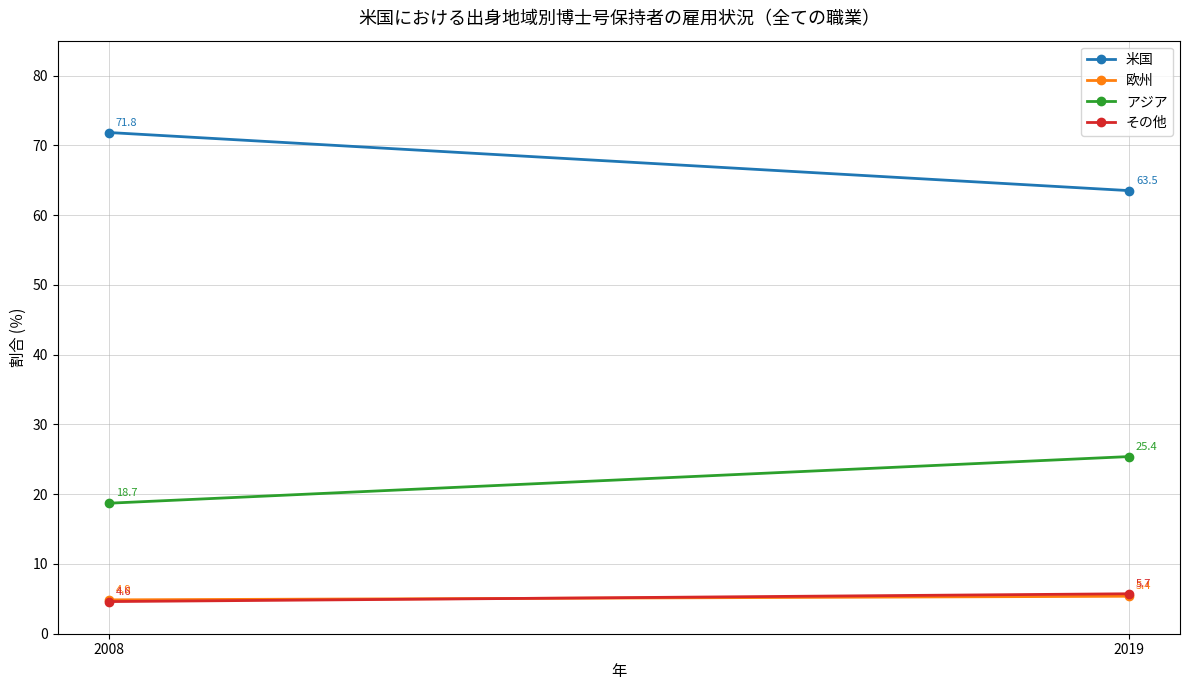

What is the spread (max minus min) of values at 2019?

58.1